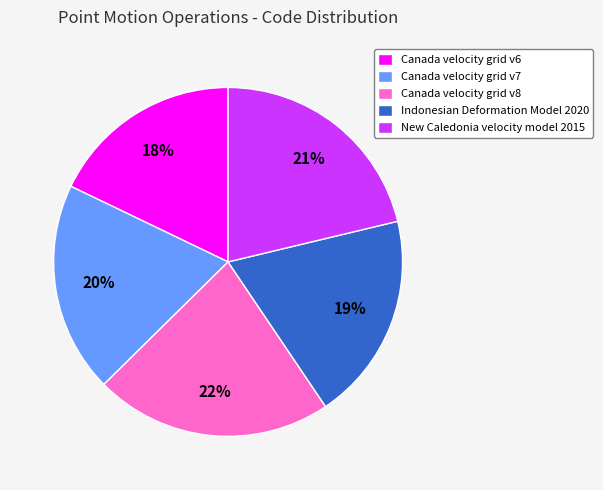

Combined, do Indonesian Deformation Model 2020 and Canada velocity grid v8 account for over 50%?

No